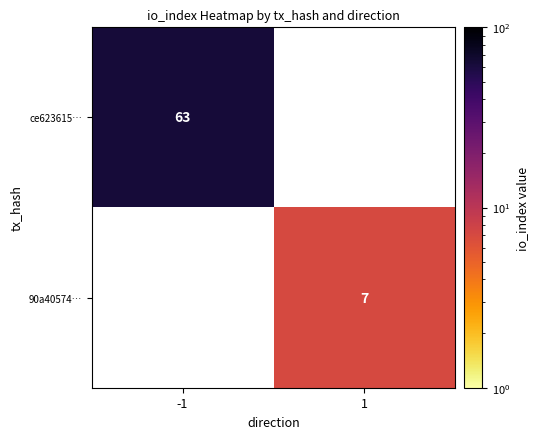

True or false: ce623615… has a value of 63 at -1.

True